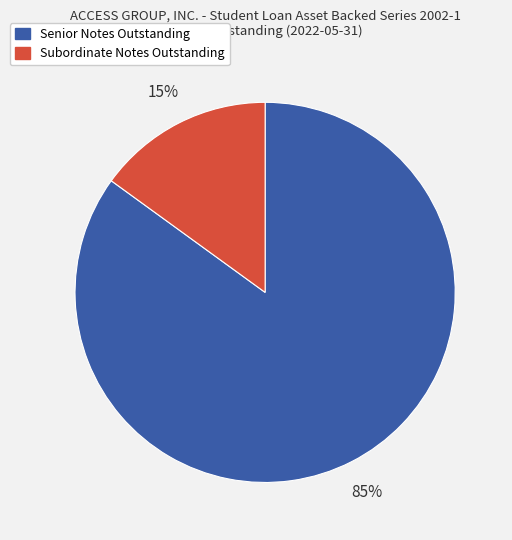

How many slices are in this pie chart?

2